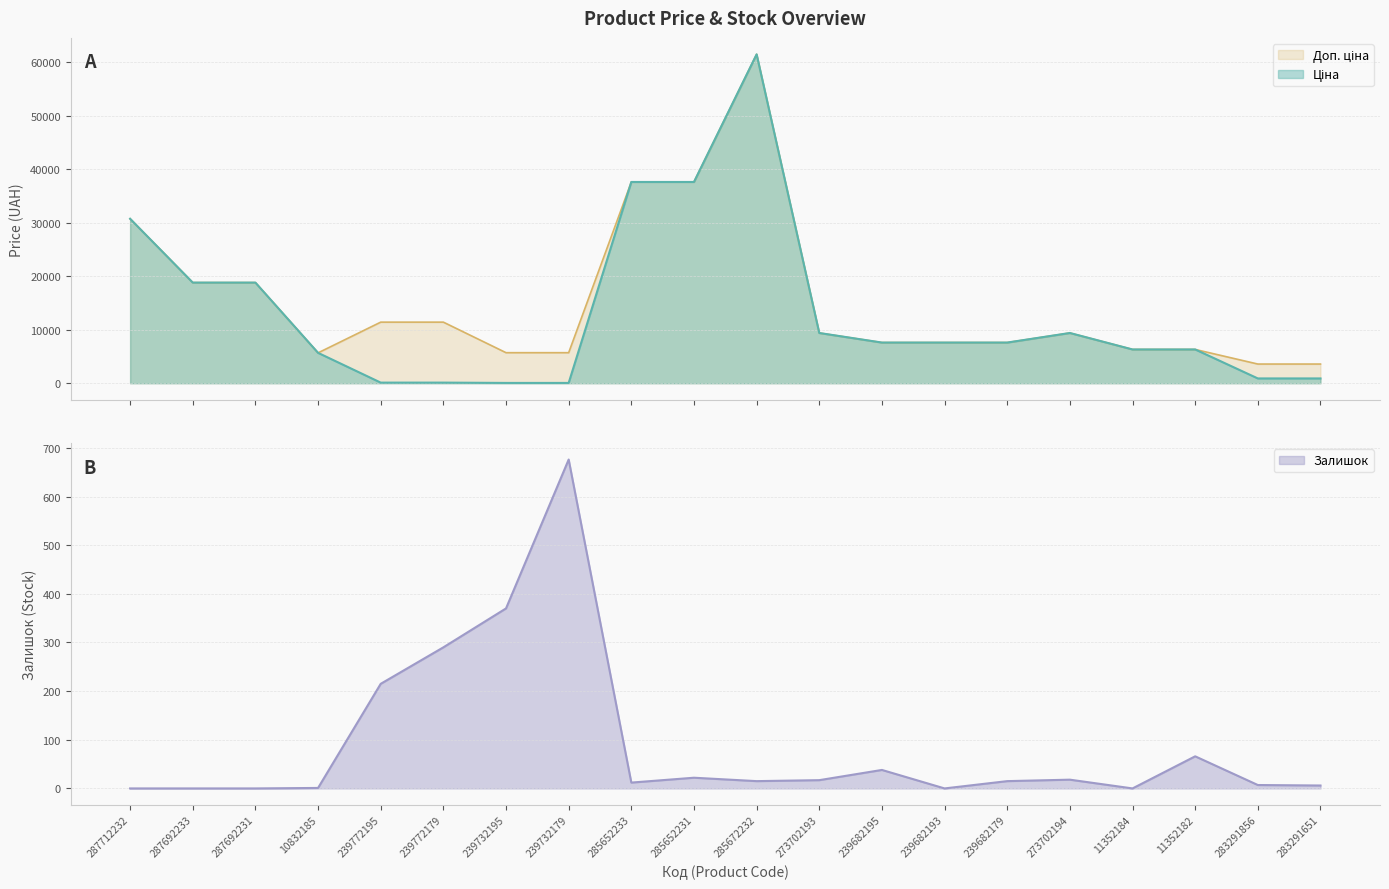

Does the chart have visible grid lines?

Yes